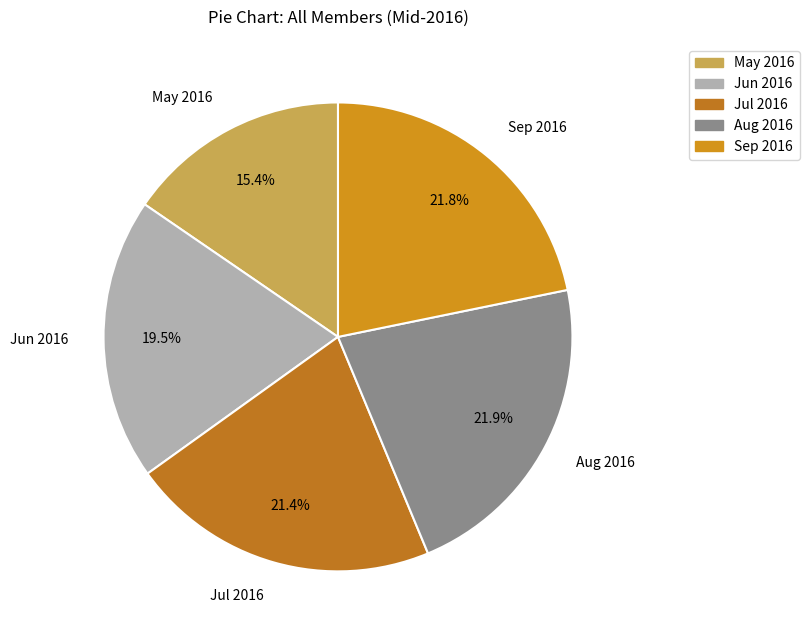

Count the number of slices in the pie.

5